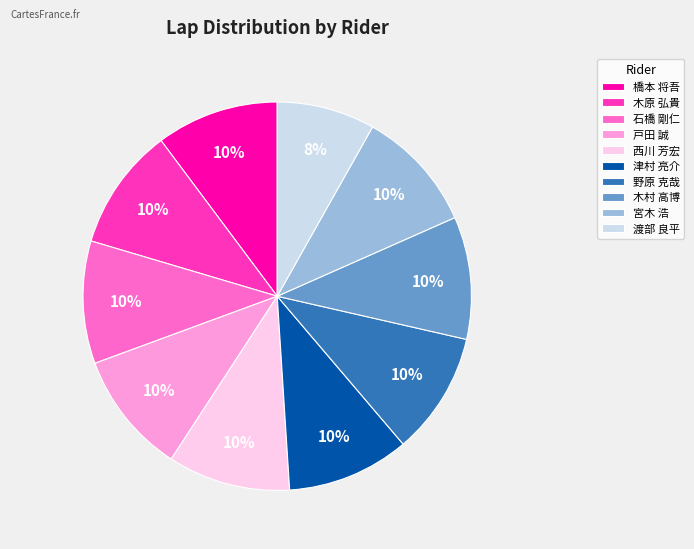

Combined, do 木村 高博 and 渡部 良平 account for over 50%?

No